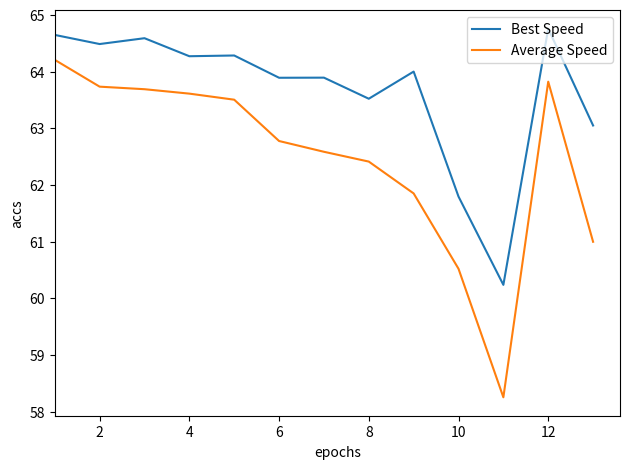

Which series has the widest spread of values?

Average Speed